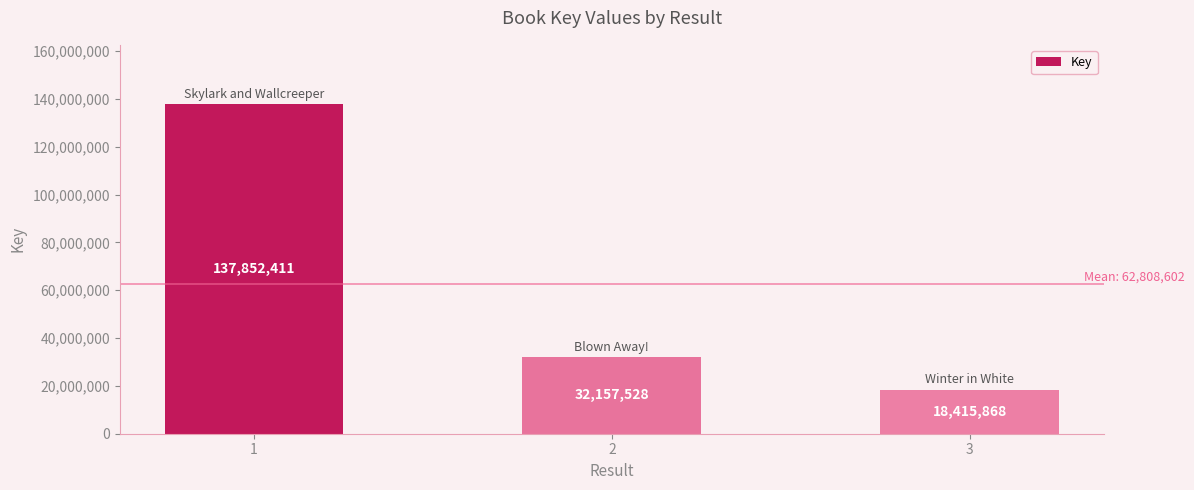

Count the values in the range 18415868 to 137852411.

3